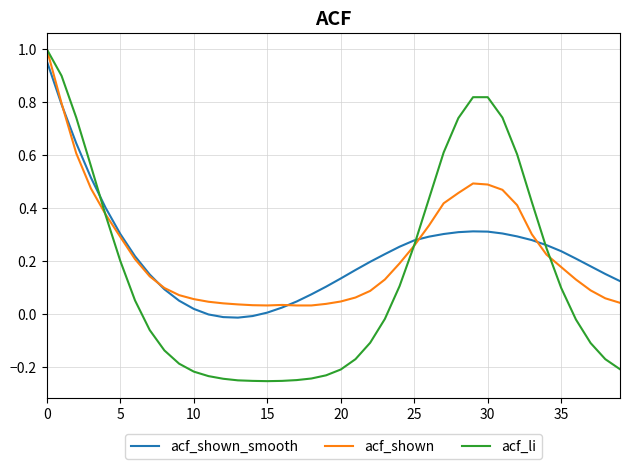

Does the chart display data point markers on the line(s)?

No